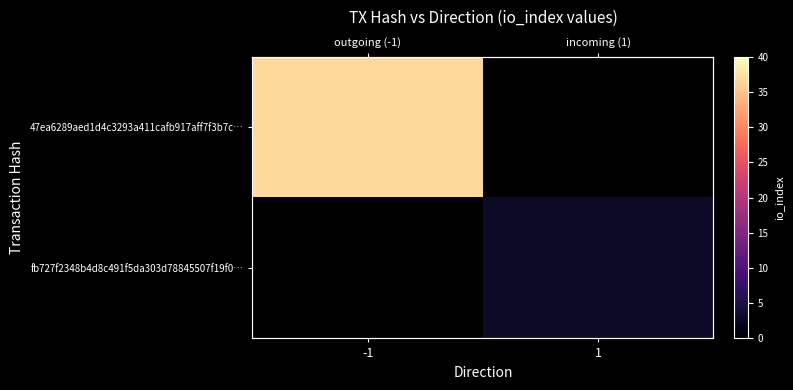

True or false: 47ea6289aed1d4c3293a411cafb917aff7f3b7c… has a value of 53.0 at -1.

False